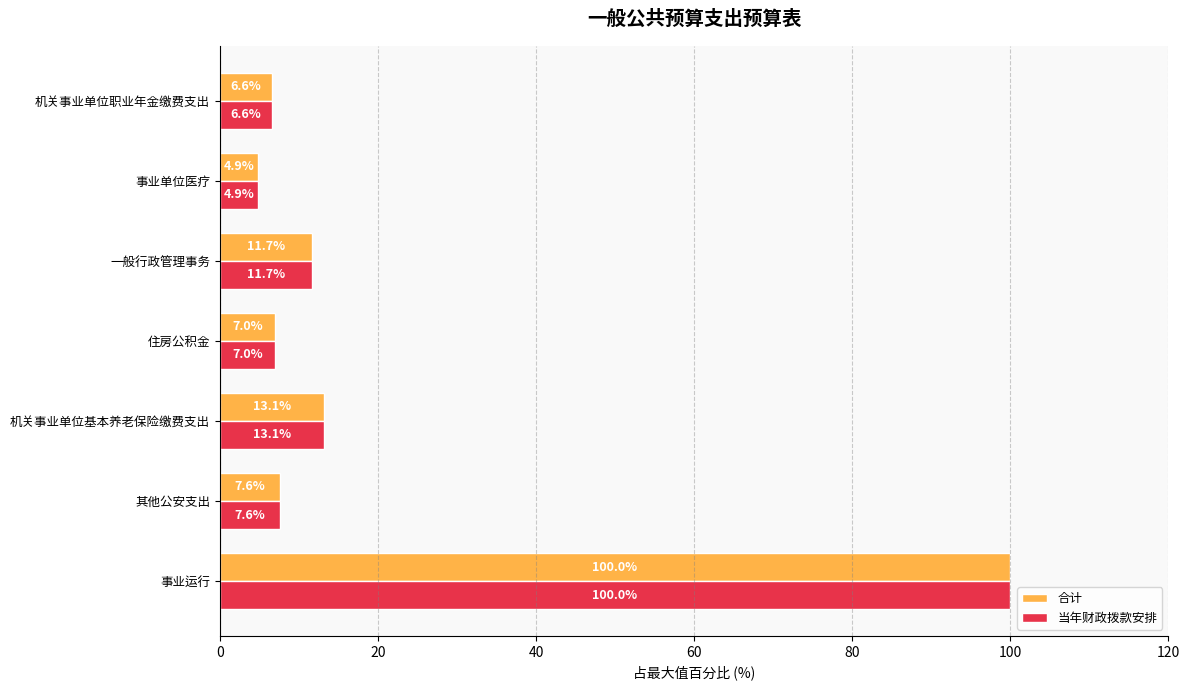

At how many categories does at least one series exceed 15?

1